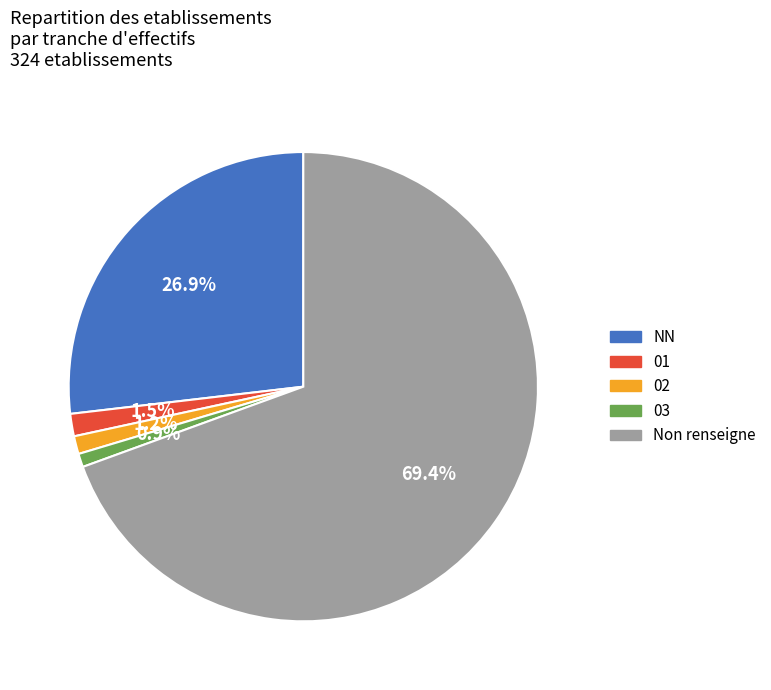

What percentage is the 02 slice, to the nearest percent?

1%